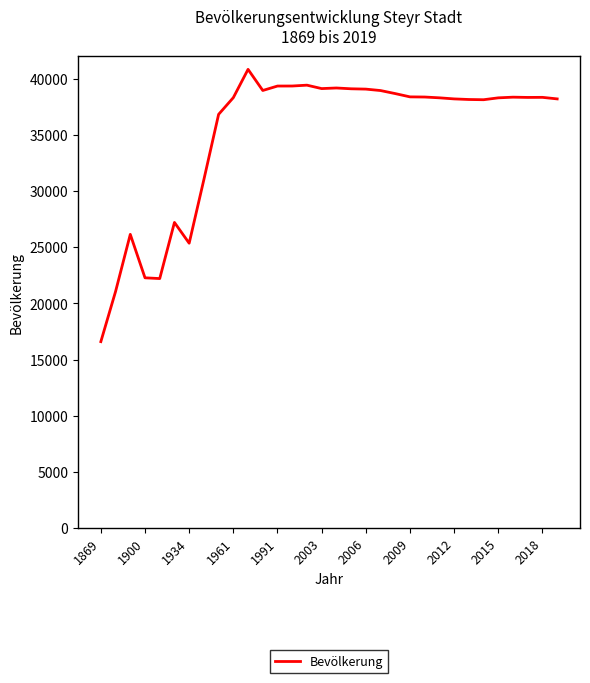

What is the greatest value displayed?

40822